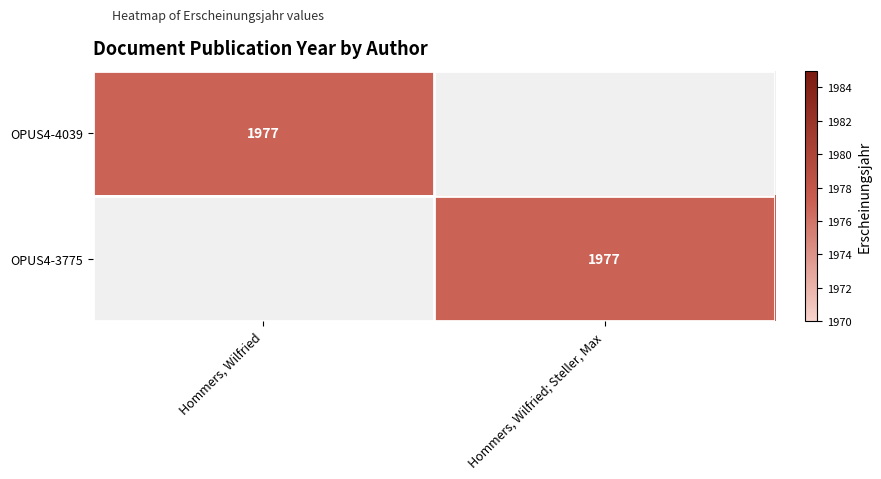

True or false: OPUS4-3775 has a value of 1344 at Hommers, Wilfried; Steller, Max.

False